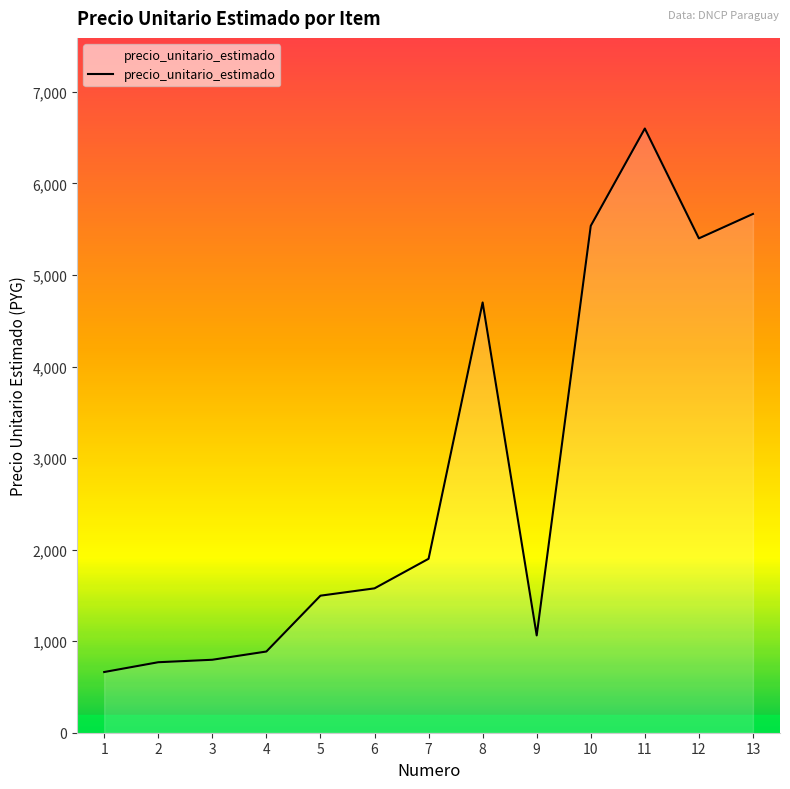

The value at 5 is 2211. True or false?

False